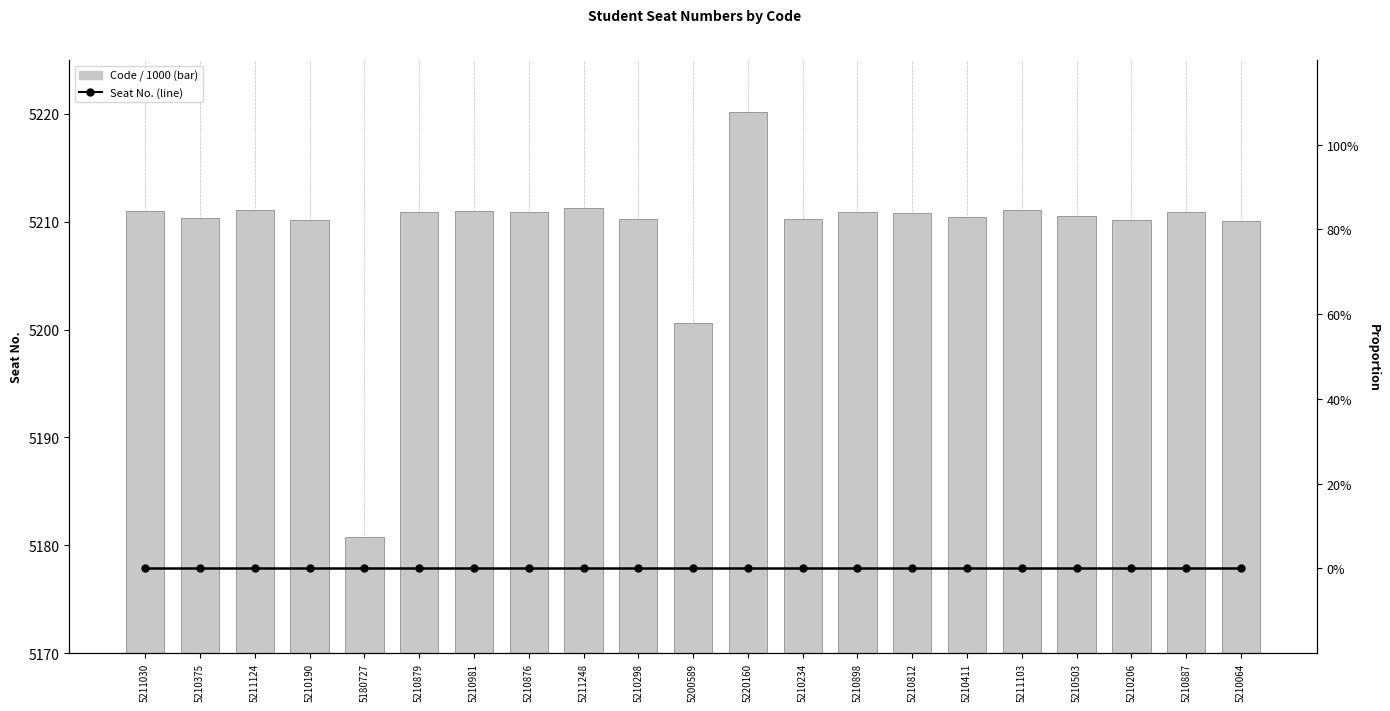

At how many categories does at least one series exceed 2499?

21